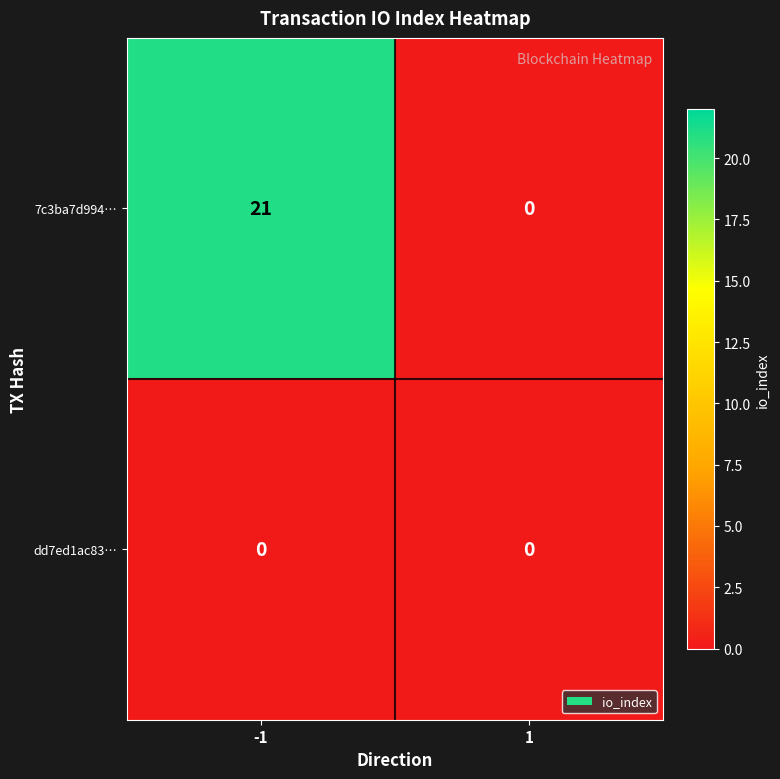

At which category does the chart reach its peak across all series?

-1